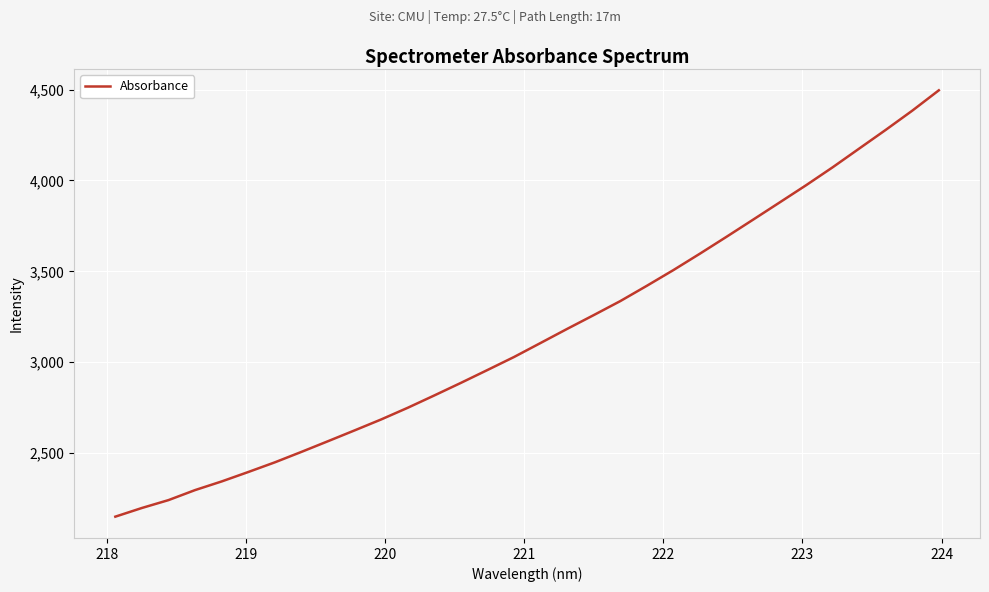

What is the difference between the maximum and minimum values?

2346.1